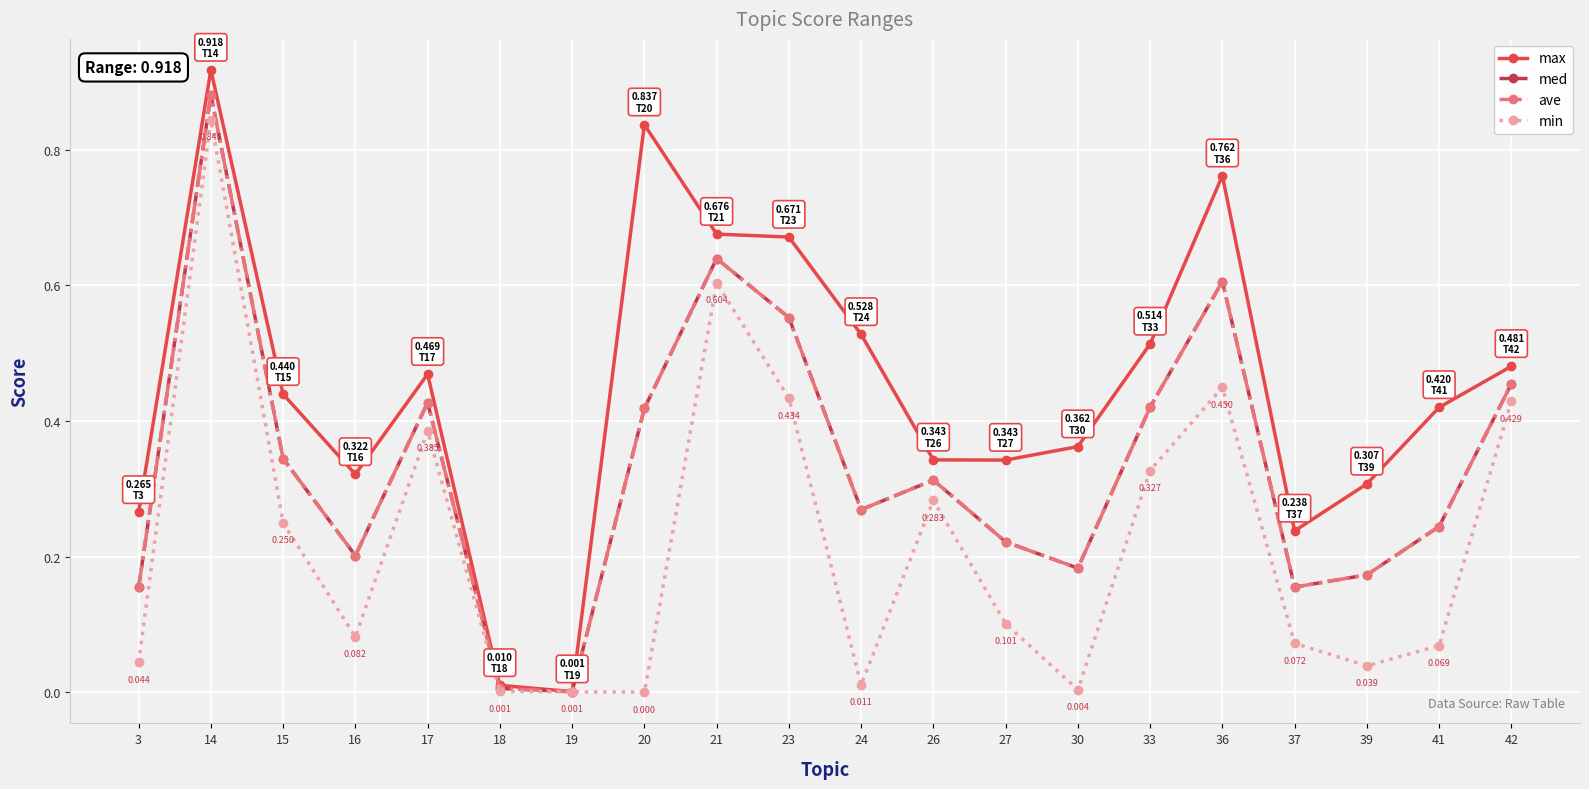

Is this an area chart (filled region under the line)?

No